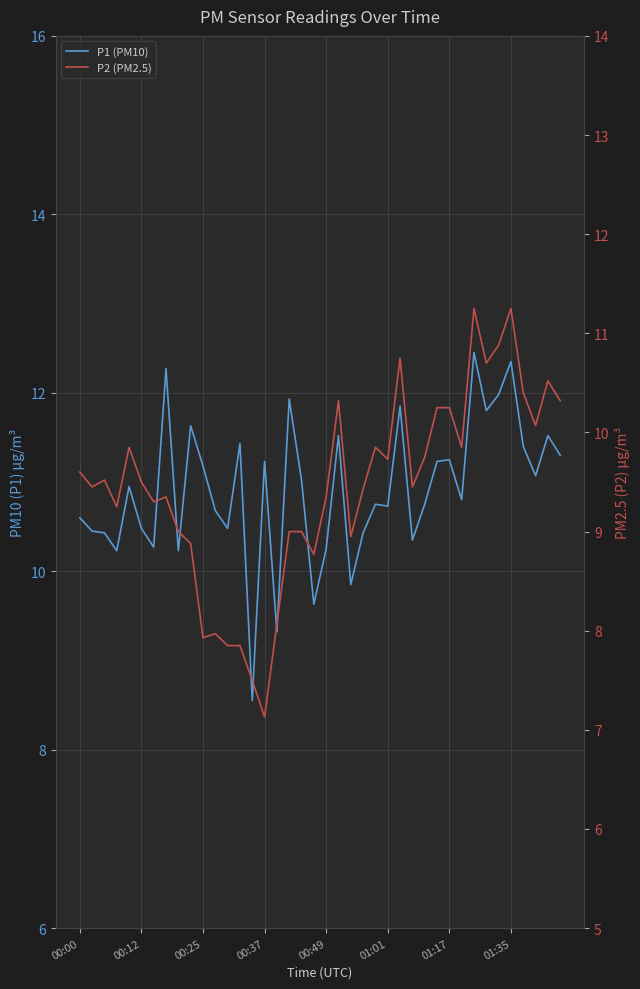

Count the number of data series in this chart.

2